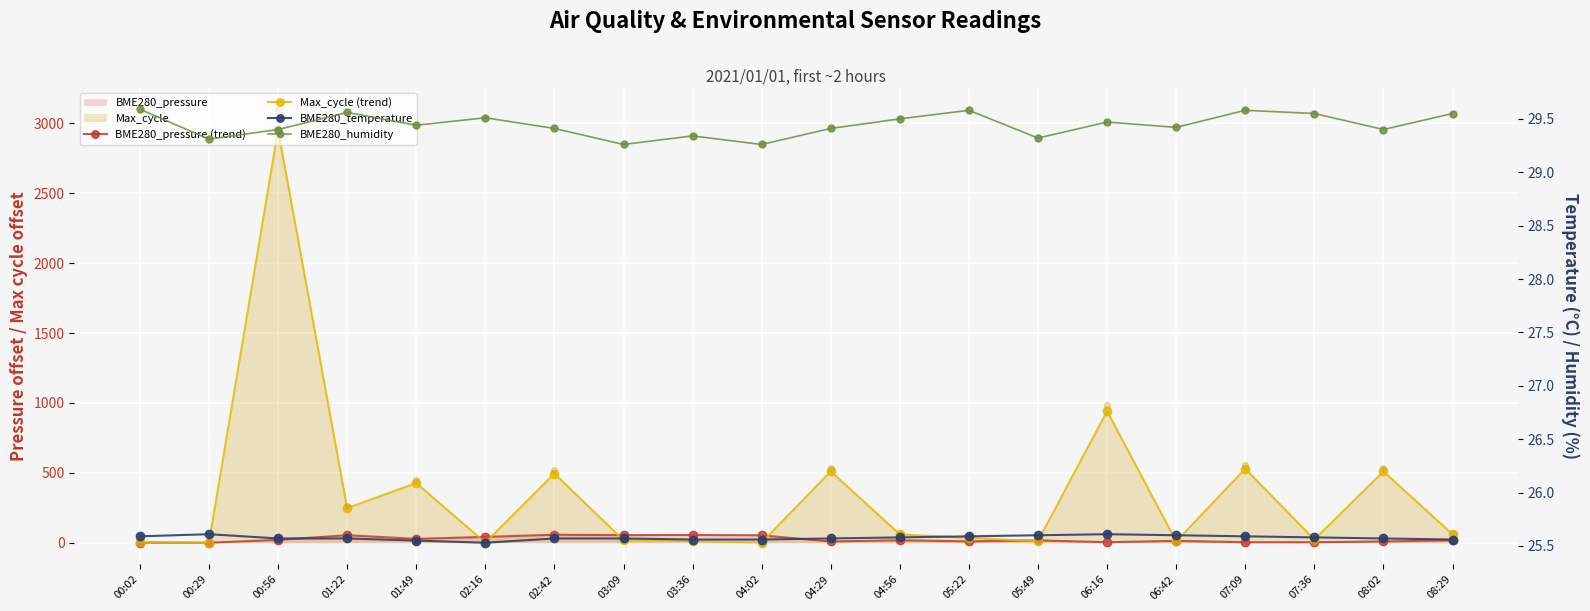

Which series contains the lowest Y value?

BME280_pressure (trend)